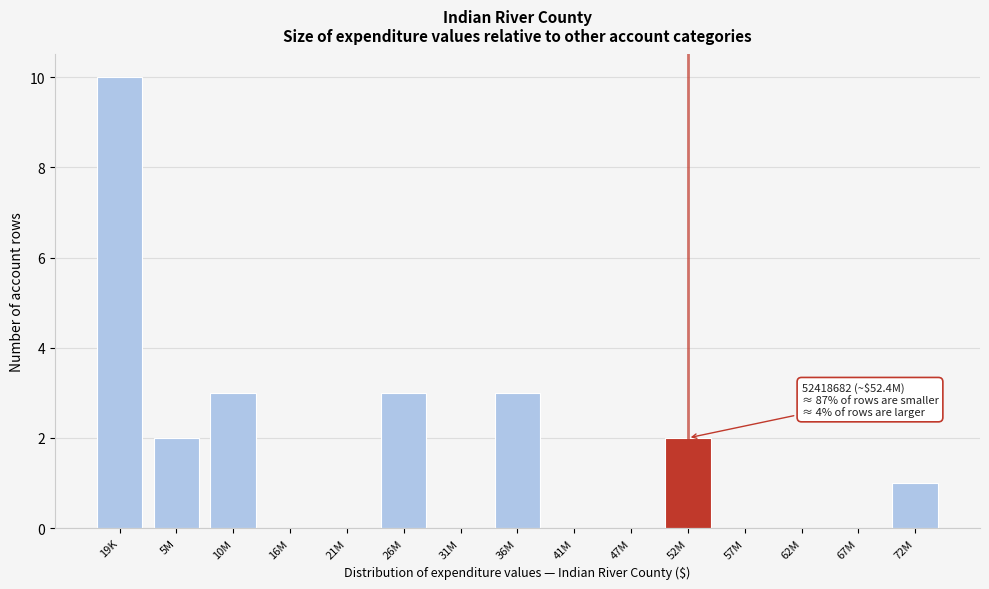

Reading right to left, what are all the values shown in this chart?

72M=1	67M=0	62M=0	57M=0	52M=2	47M=0	41M=0	36M=3	31M=0	26M=3	21M=0	16M=0	10M=3	5M=2	19K=10